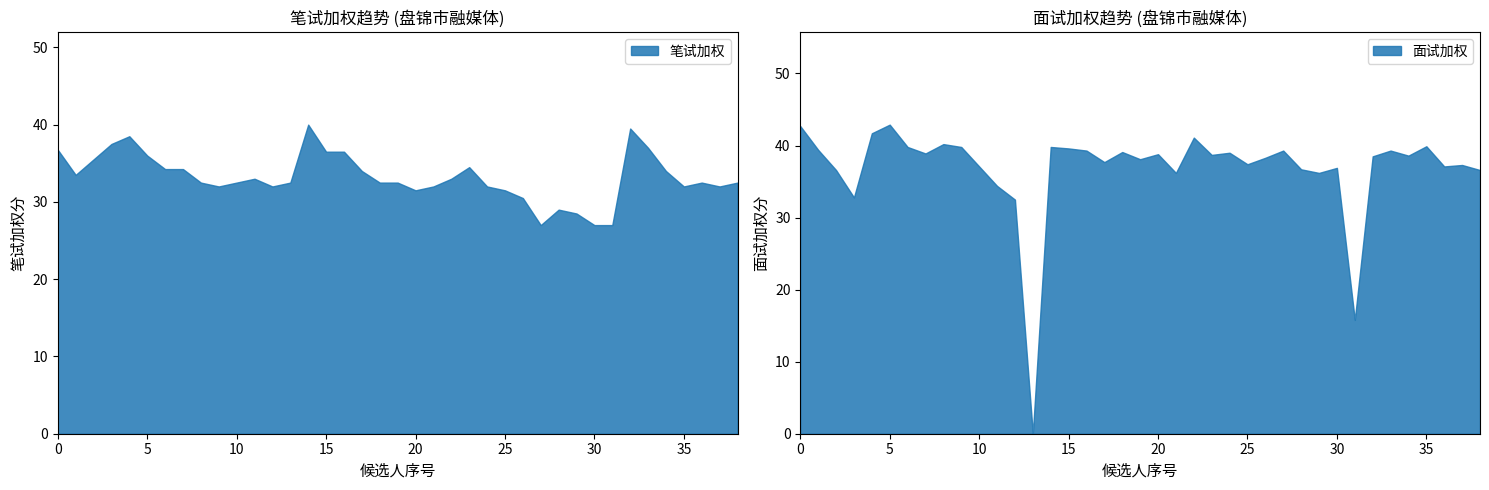

Is it true that 笔试加权 equals 36.5 at 15?

True